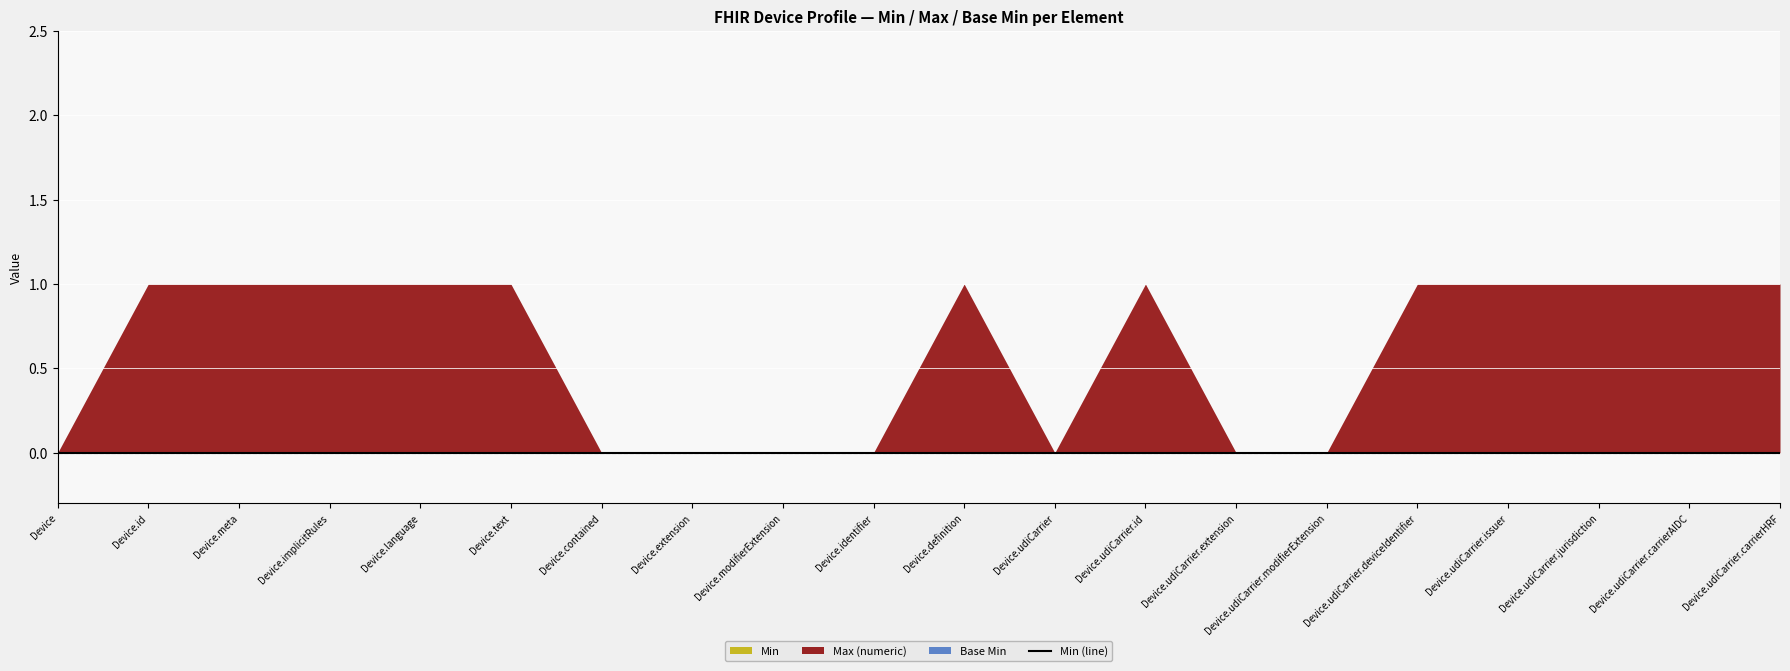

True or false: Max (numeric) has more than 0 interior local peaks.

True